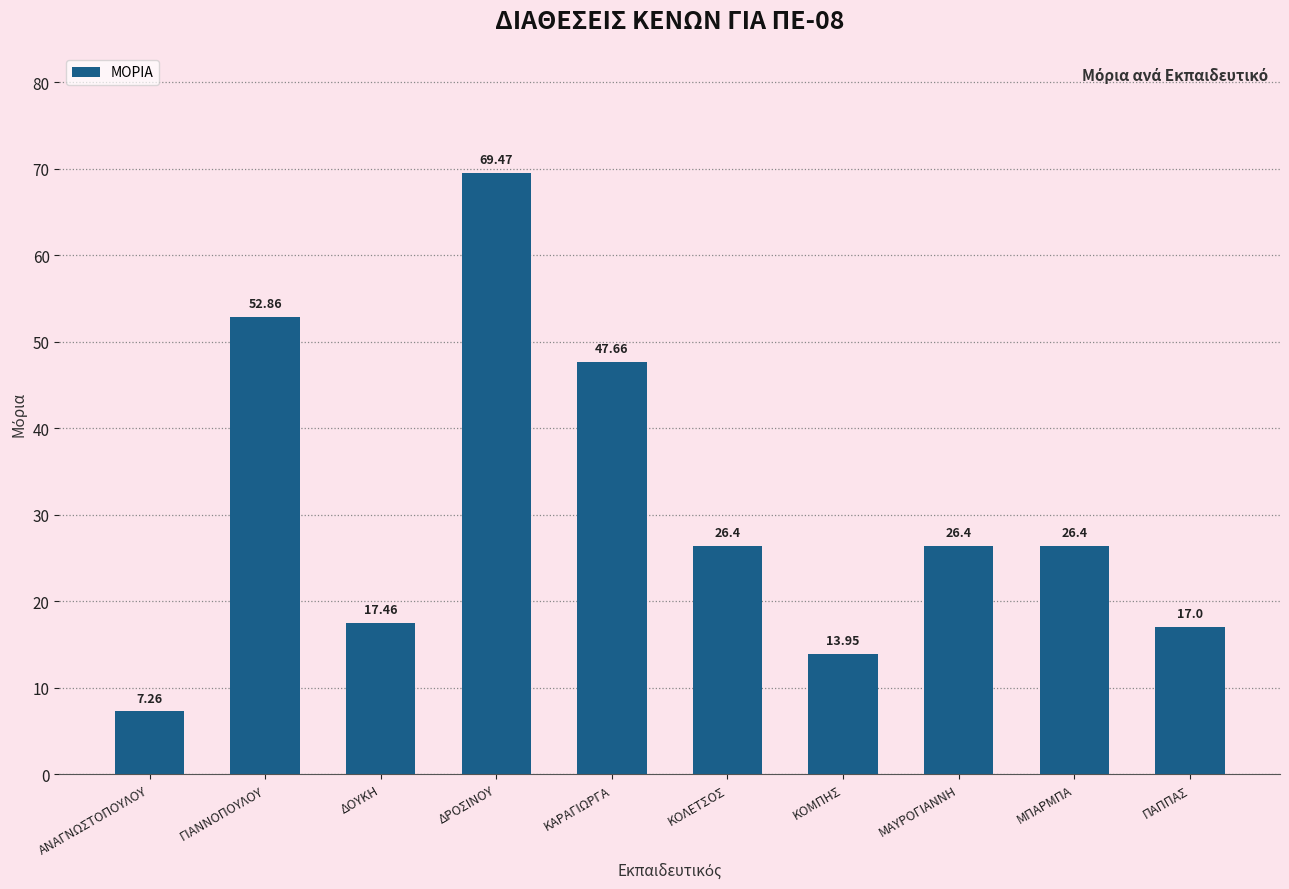

What is the greatest value displayed?

69.5